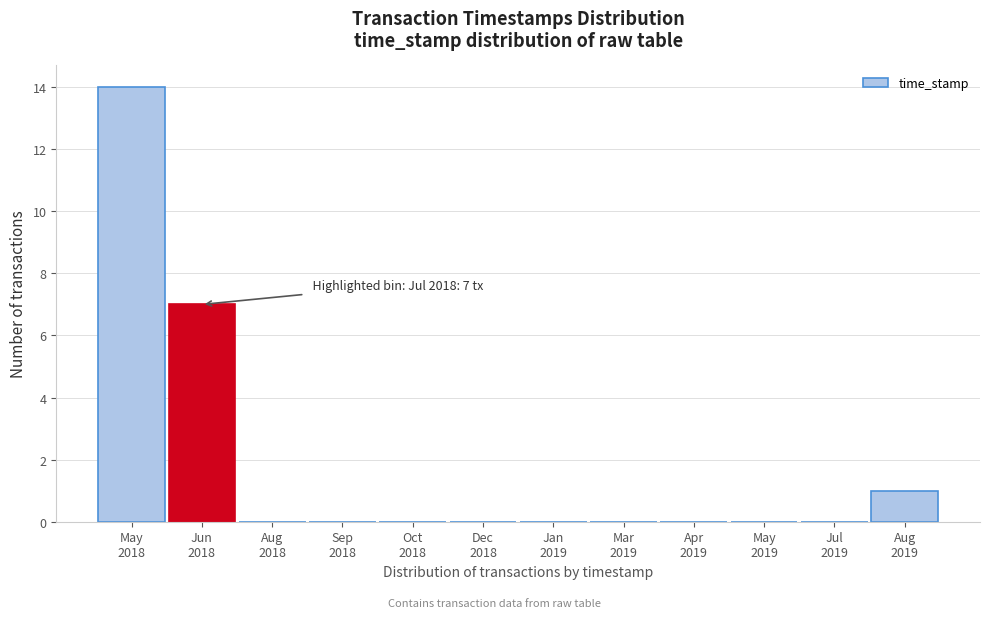

What is the maximum value shown in the chart?

14